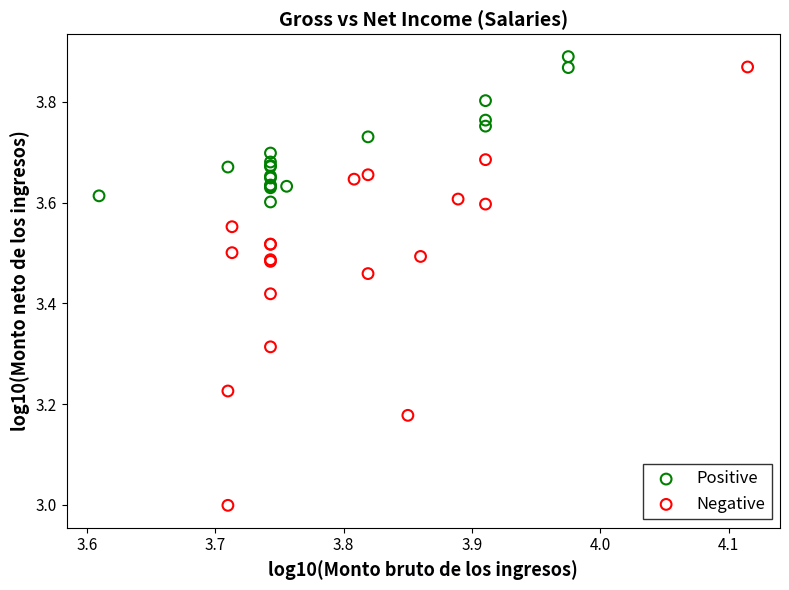

Which series contains the highest Y value?

Positive